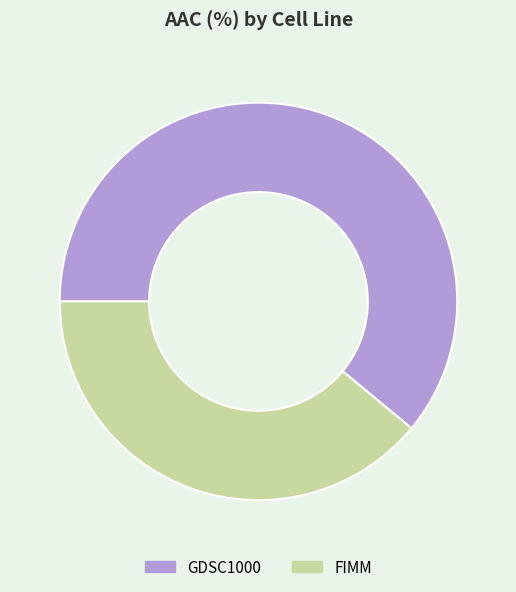

Is it true that FIMM is 39% of the pie?

True